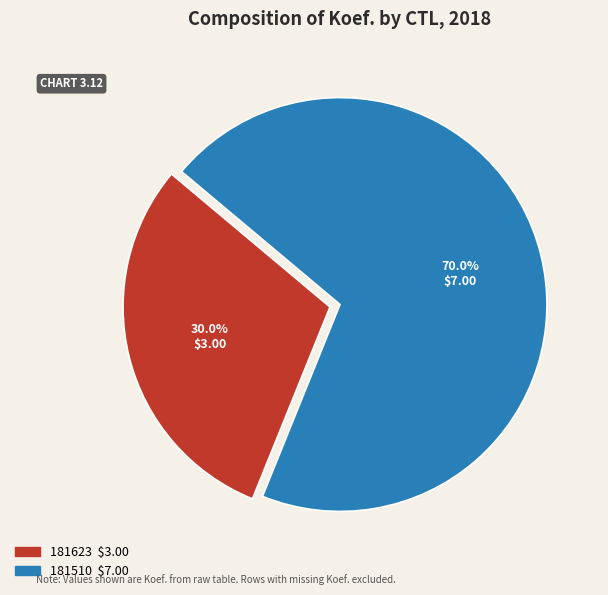

To the nearest percent, what is the difference between the largest and smallest slice percentages?

40%